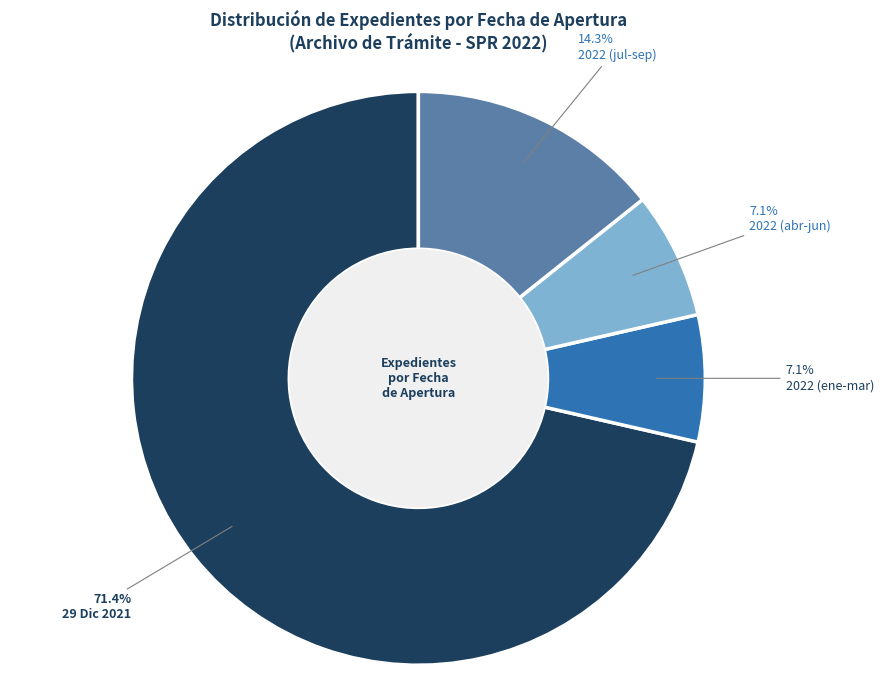

Which has a higher value, 2022 (abr-jun) or 29 Dic 2021?

29 Dic 2021